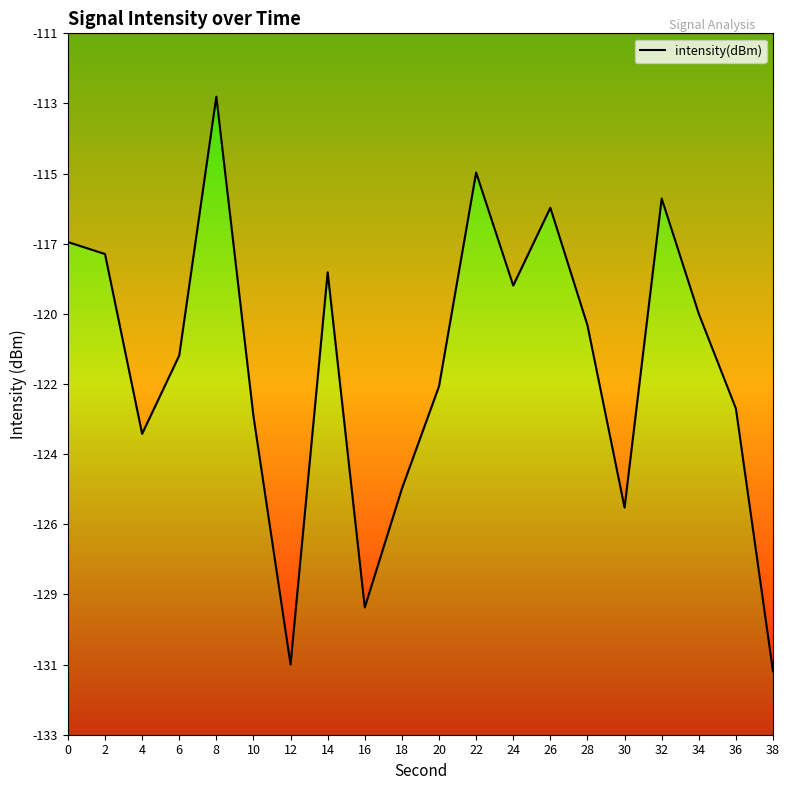

Count the number of values greater than -120.

9